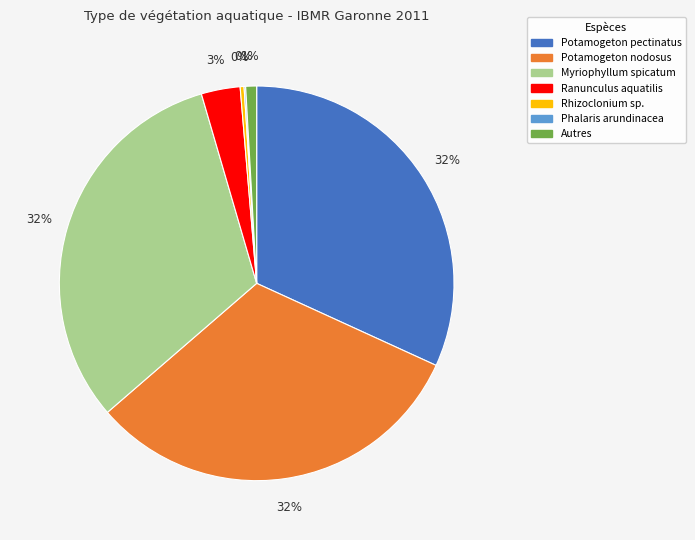

To the nearest percent, what is the average slice percentage?

14%